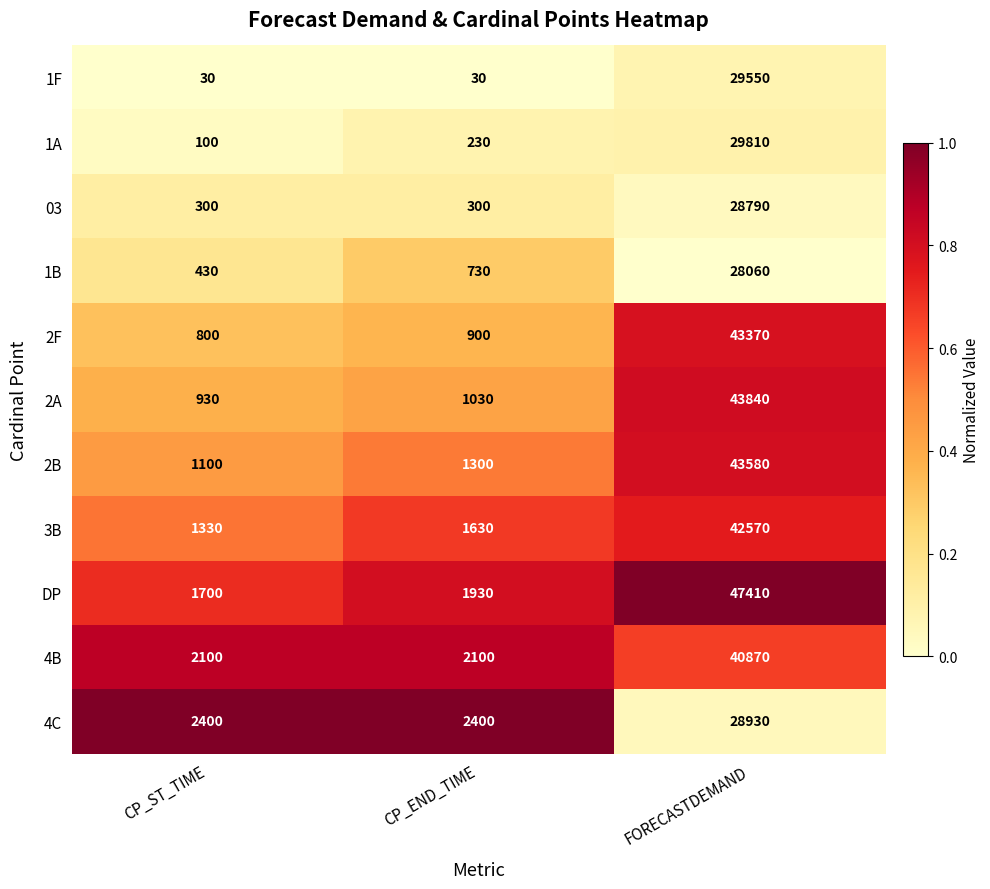

At which label is 2F closest to 22085?

CP_END_TIME